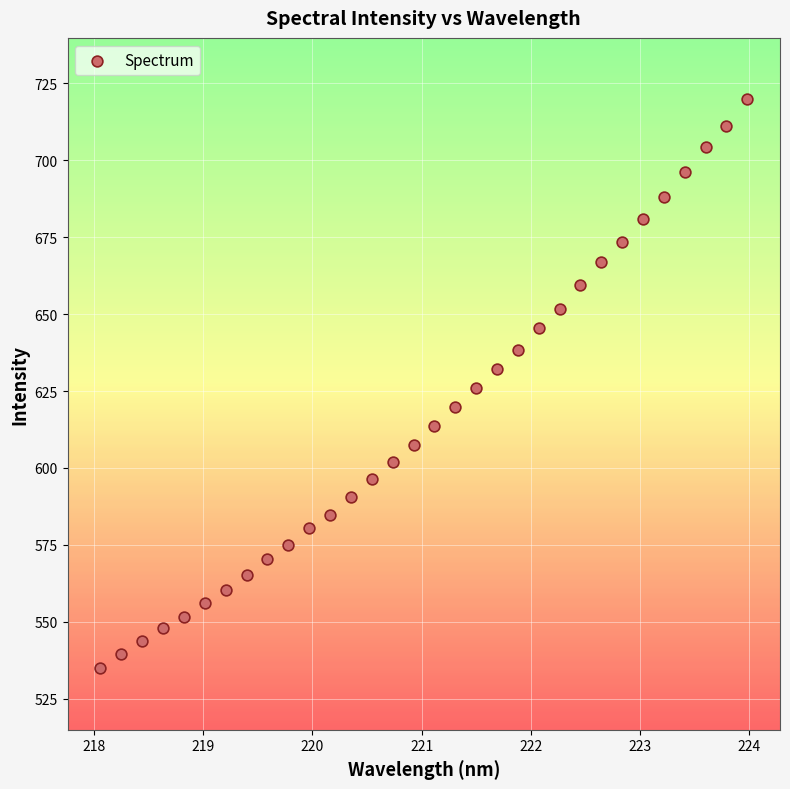

What is the range of Y values (max minus min)?

184.8